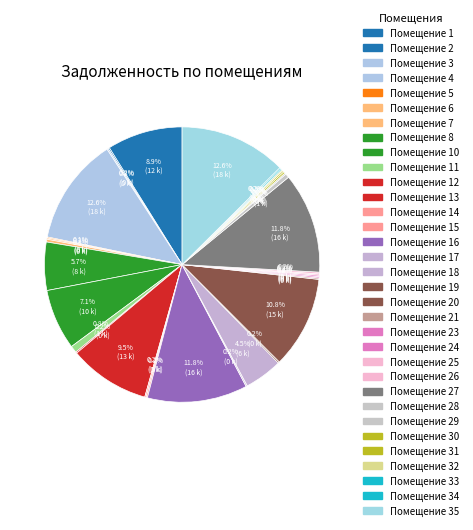

Which category has the smallest portion of the pie?

9